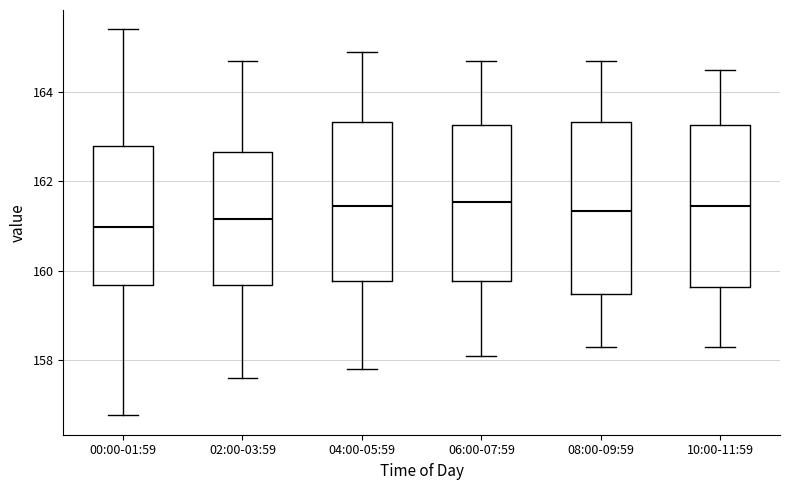

Reading left to right, read every box against the y-axis: the position of its median line, the range the box covers, and the ends of its whiskers. The values are not printed on the chart, so give them approximately, as read against the axis.

00:00-01:59: median 161.0, box 159.6 to 162.8, whiskers 156.8 to 165.4
02:00-03:59: median 161.2, box 159.6 to 162.6, whiskers 157.6 to 164.8
04:00-05:59: median 161.4, box 159.8 to 163.4, whiskers 157.8 to 165.0
06:00-07:59: median 161.6, box 159.8 to 163.2, whiskers 158.2 to 164.8
08:00-09:59: median 161.4, box 159.4 to 163.4, whiskers 158.4 to 164.8
10:00-11:59: median 161.4, box 159.6 to 163.2, whiskers 158.4 to 164.6